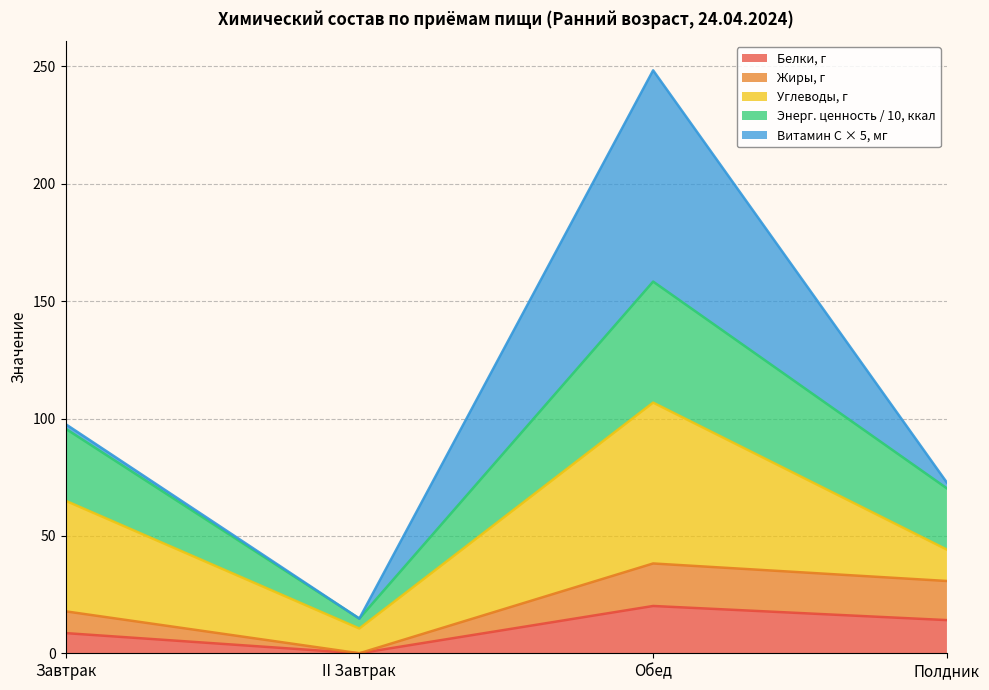

At which category is the sum across all series the highest?

Обед